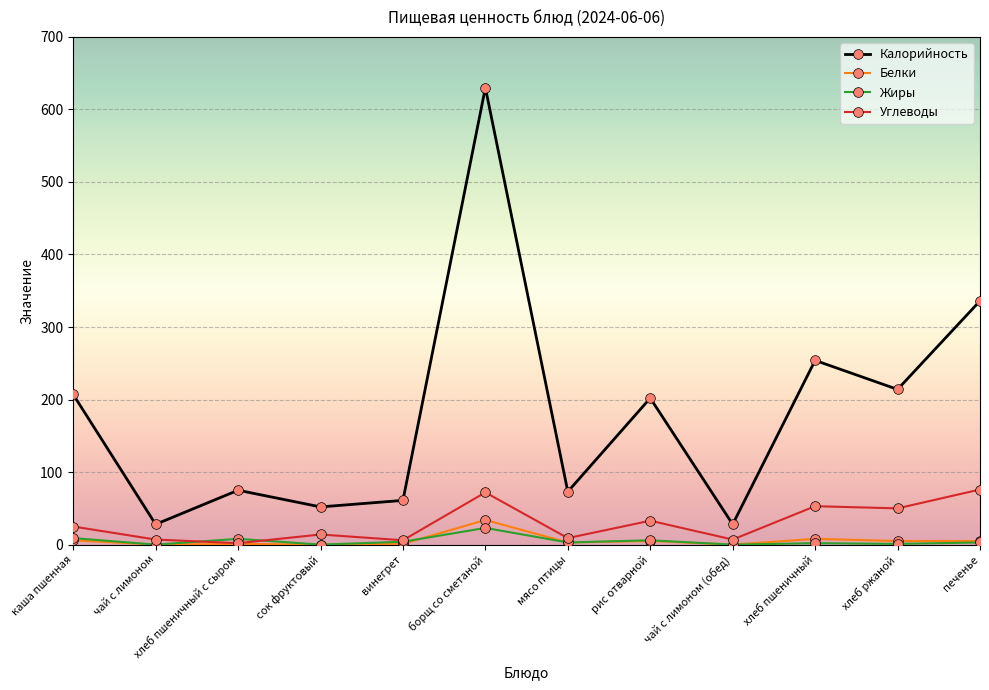

What is the spread (max minus min) of values at сок фруктовый?

52